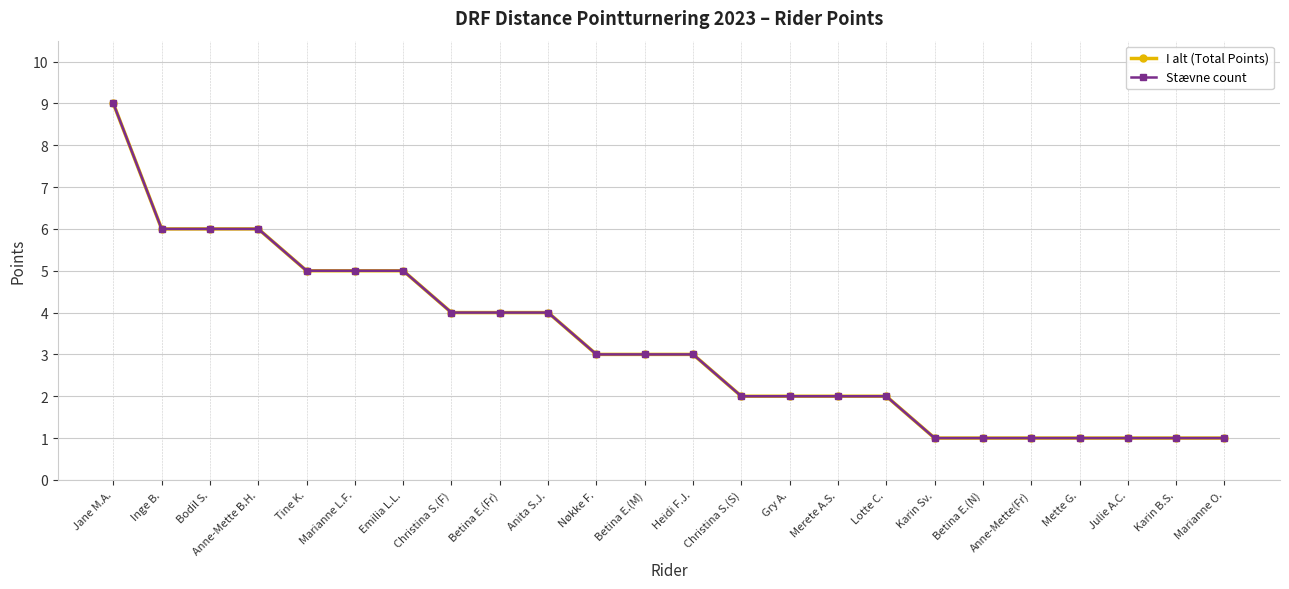

Does the chart have visible grid lines?

Yes